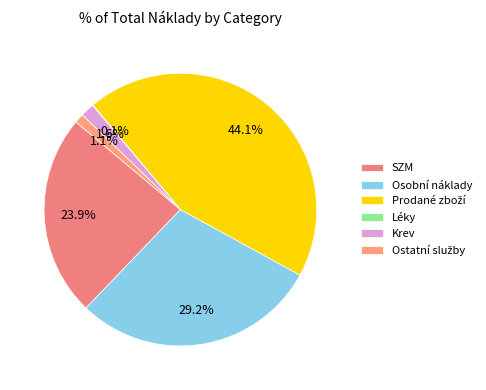

To the nearest percent, what is the difference between the Krev and Ostatní služby slice percentages?

1%